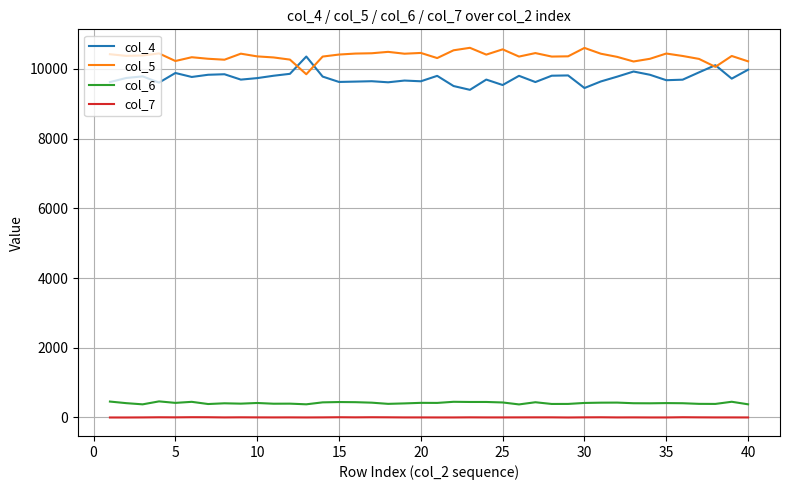

True or false: col_5 and col_7 intersect in this chart.

False